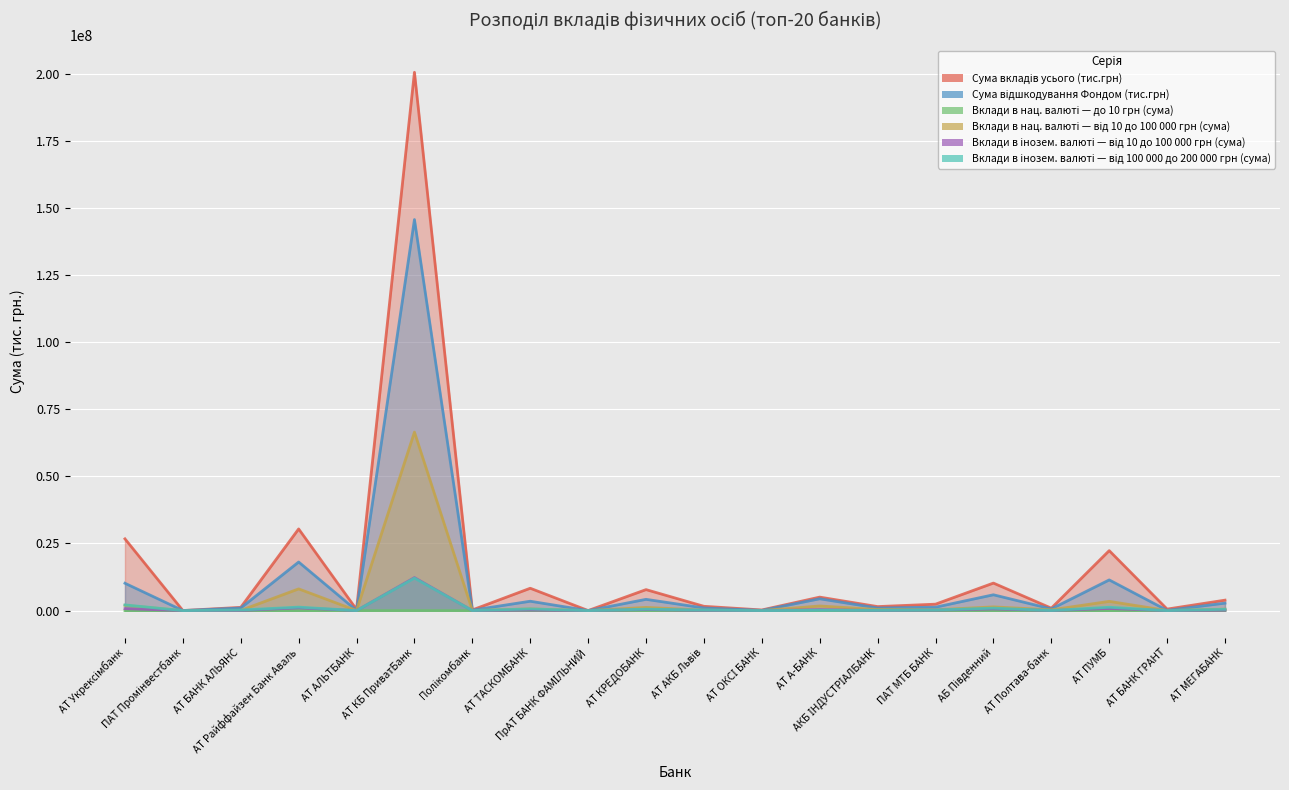

List the labels in order of Вклади в інозем. валюті — від 100 000 до 200 000 грн (сума) value, largest first.

АТ КБ ПриватБанк, АТ Укрексімбанк, АТ Райффайзен Банк Аваль, АТ ПУМБ, АБ Південний, АТ ТАСКОМБАНК, АТ КРЕДОБАНК, АТ МЕГАБАНК, ПАТ МТБ БАНК, АТ БАНК АЛЬЯНС, АТ АКБ Львів, АТ А-БАНК, АКБ ІНДУСТРІАЛБАНК, АТ Полтава-банк, Полікомбанк, АТ ОКСІ БАНК, АТ БАНК ГРАНТ, АТ АЛЬТБАНК, ПАТ Промінвестбанк, ПрАТ БАНК ФАМІЛЬНИЙ